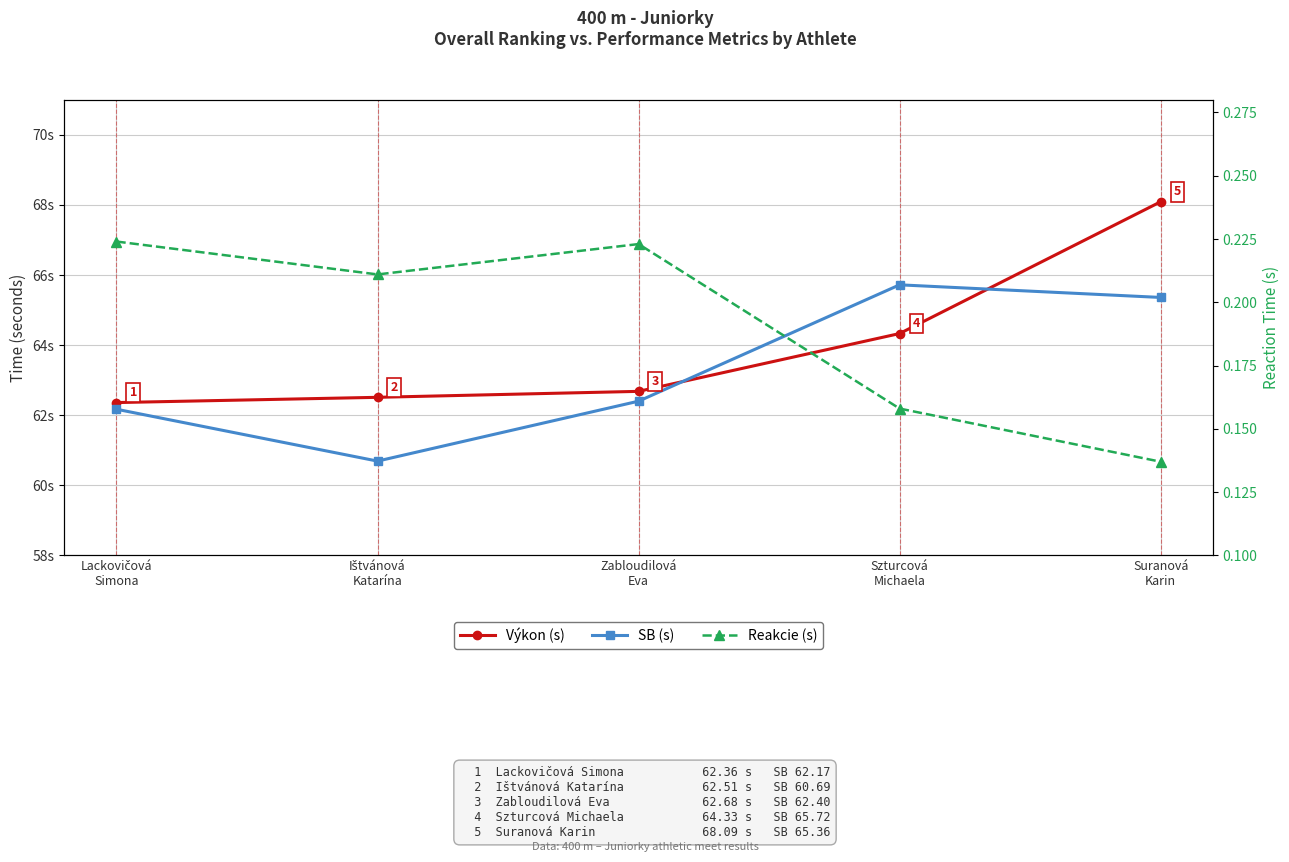

What is the total value across all series at Zabloudilová
Eva?

125.3